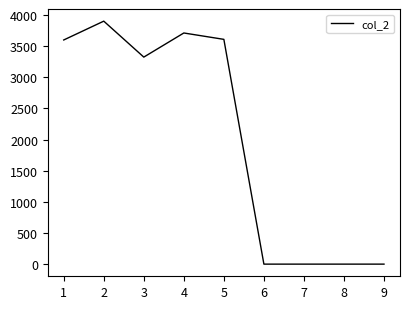

The value at 4 is 3710.2. True or false?

True